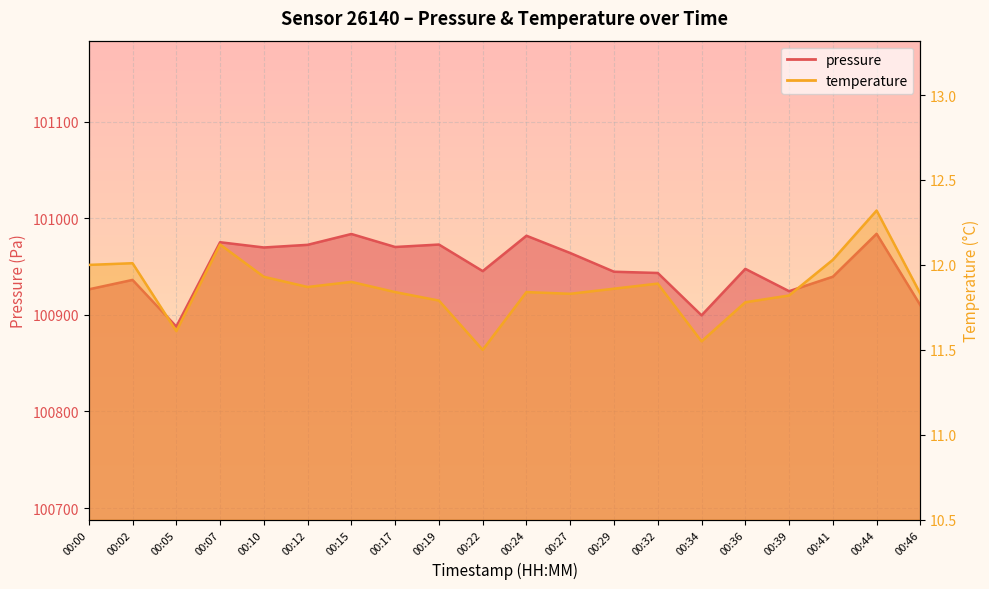

In temperature, how many points are lower than both neighbors (excluding endpoints)?

5